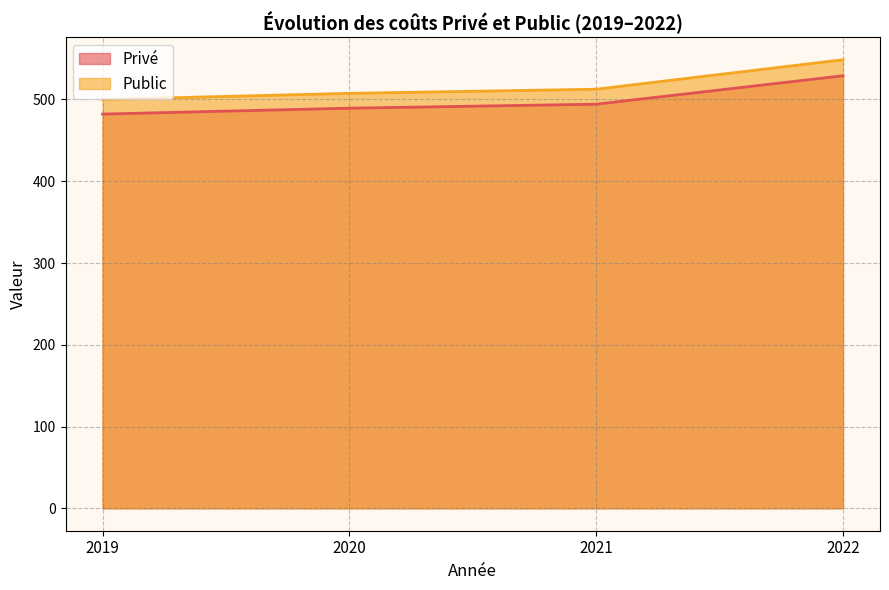

Reading left to right, list all the values displayed in this chart.

Privé: 2019=482.1	2020=489.4	2021=494.2	2022=529.0
Public: 2019=500.0	2020=507.5	2021=512.5	2022=548.6